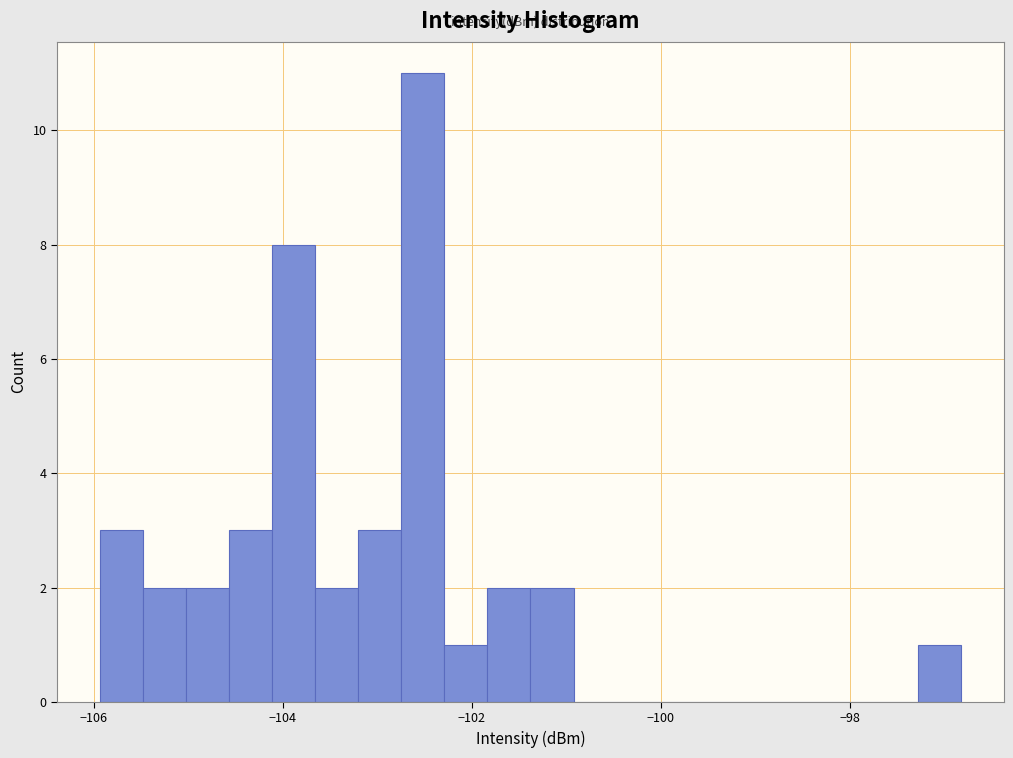

Around what value on the x-axis is the tallest bar? Give the approximate position of its centre, as read against the axis.

-102.6